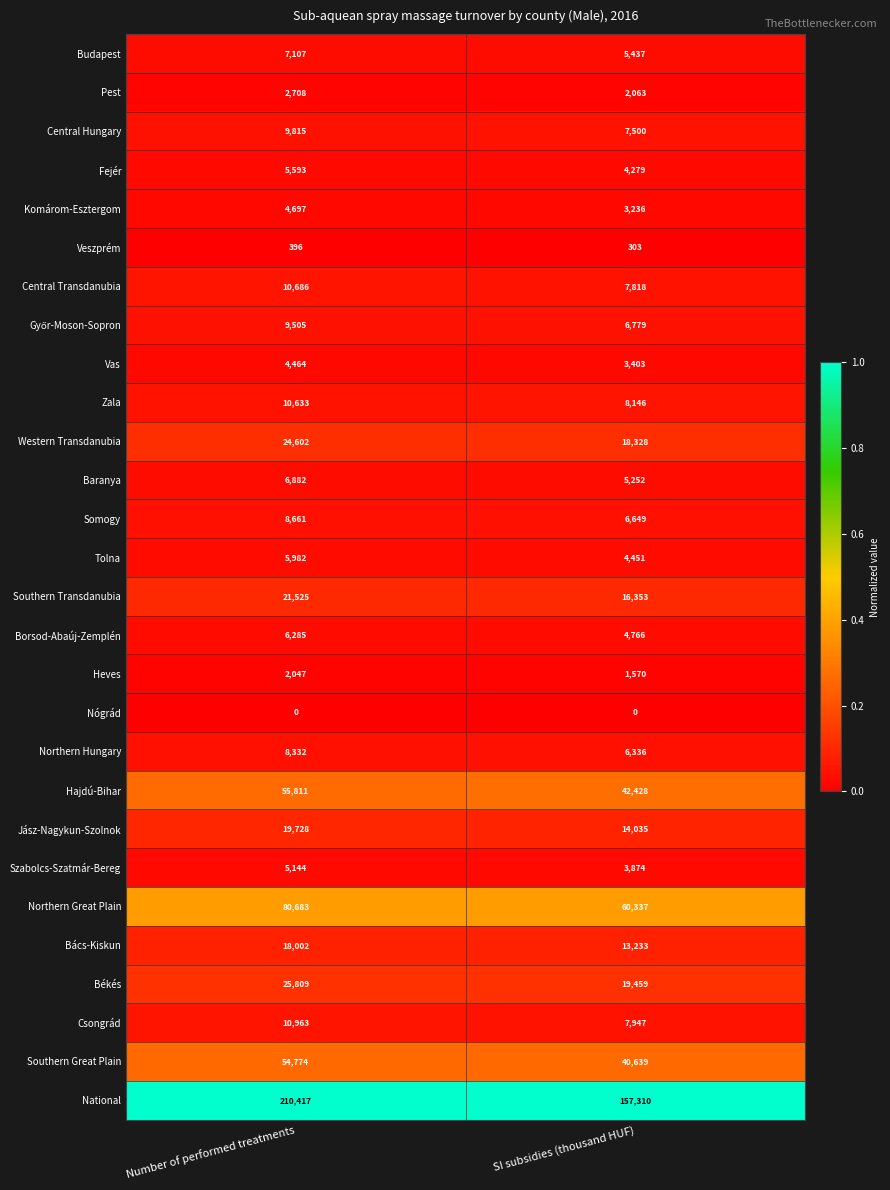

What is the difference between the highest and lowest values at Number of performed treatments?

210417